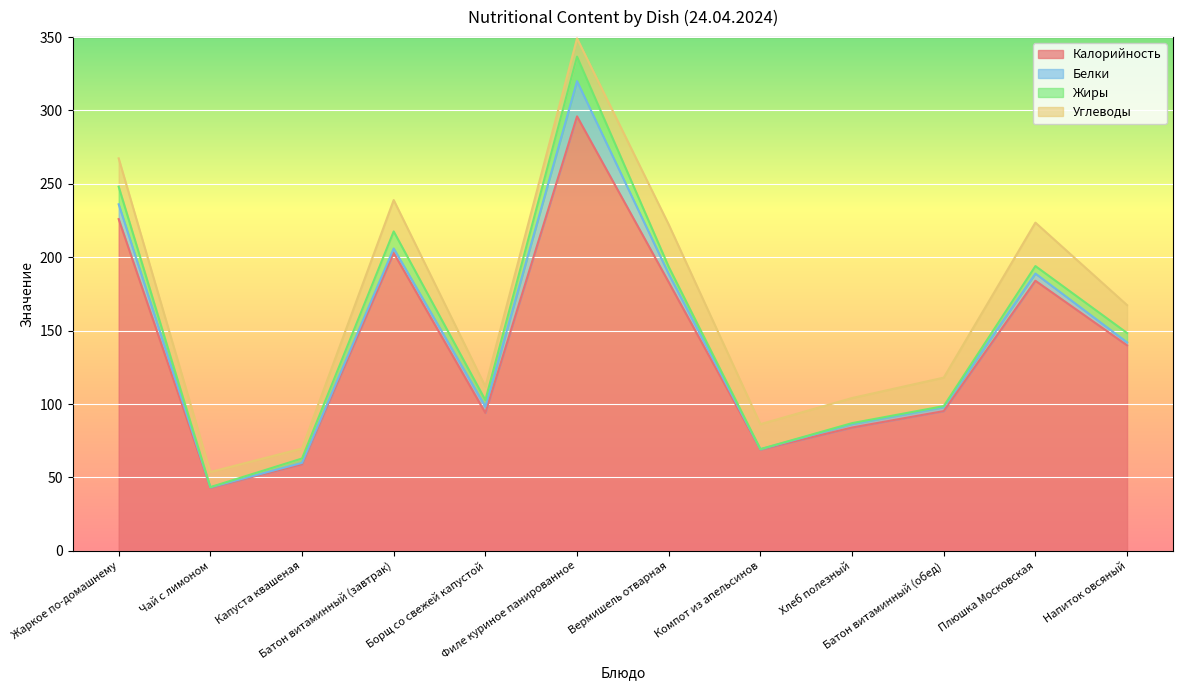

Which series ends up on top after the final intersection of Жиры and Углеводы?

Углеводы